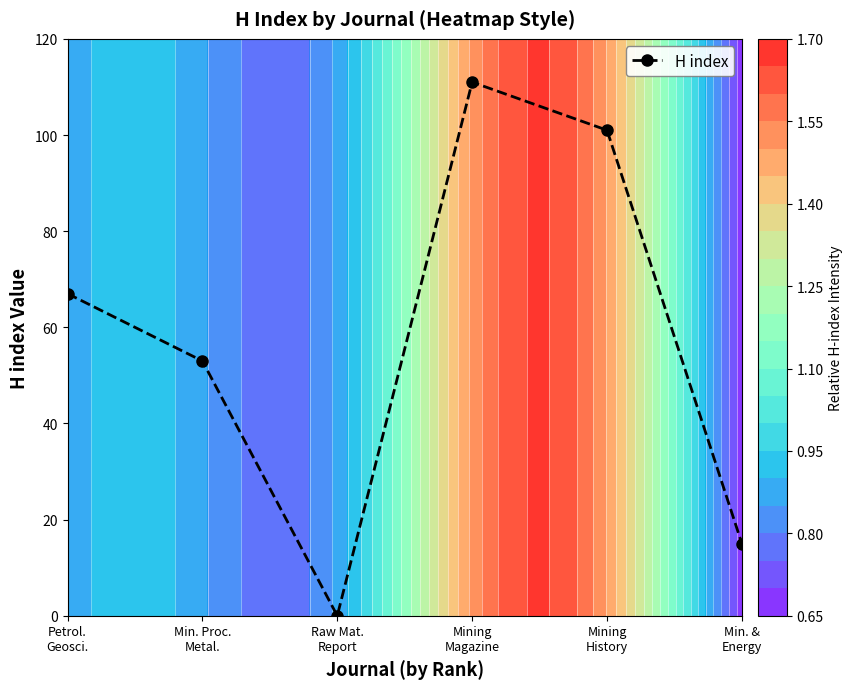

List the labels in order of value, smallest first.

Raw Mat.
Report, Min. &
Energy, Min. Proc.
Metal., Petrol.
Geosci., Mining
History, Mining
Magazine